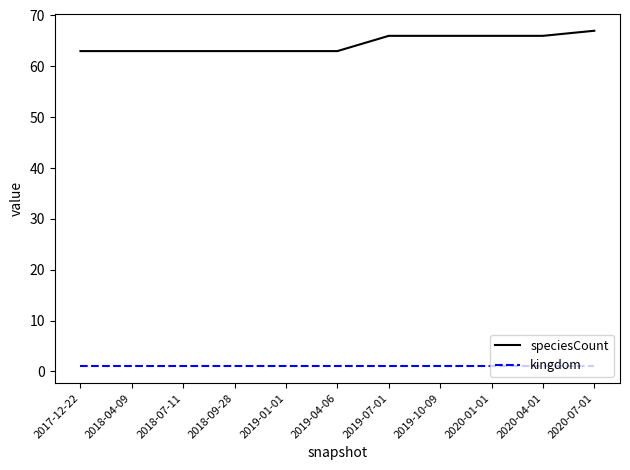

Which series has the largest total across all categories?

speciesCount